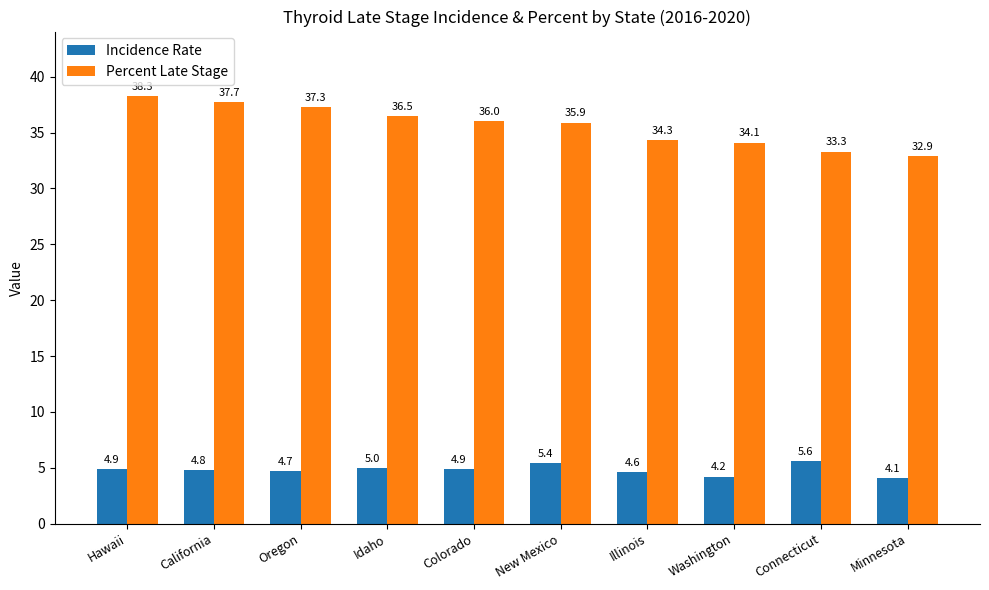

At which category is the sum across all series the highest?

Hawaii